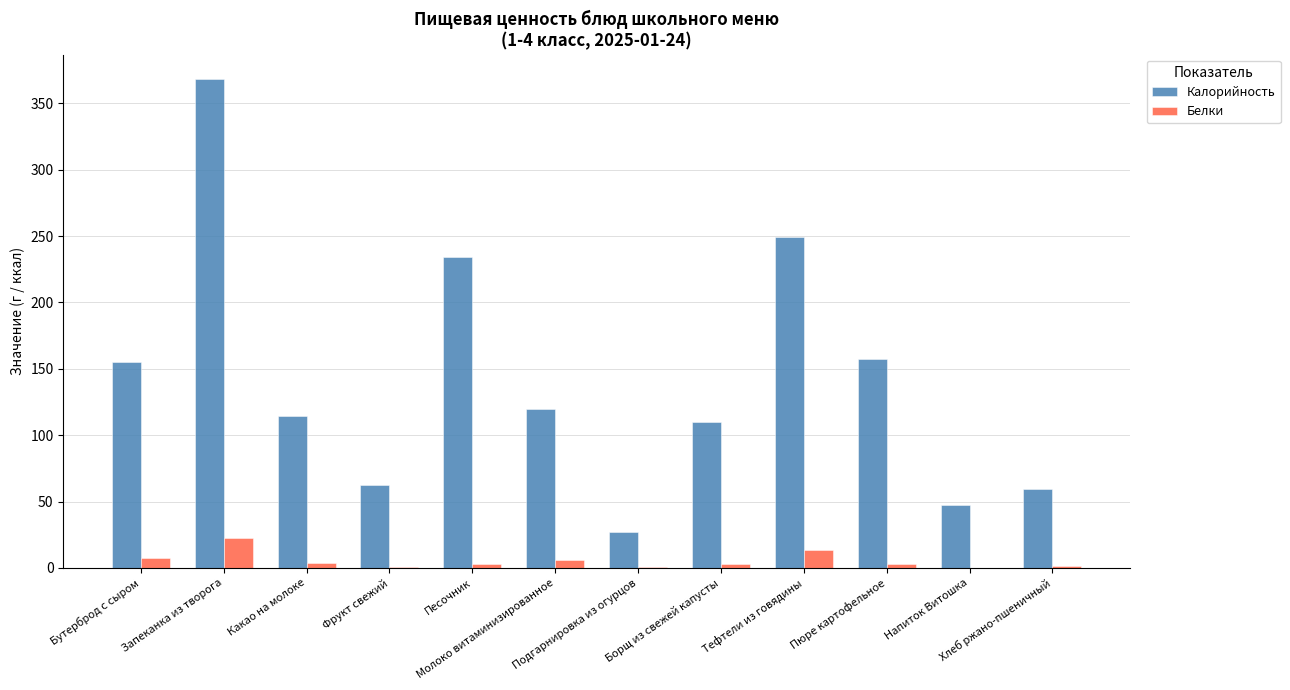

What is the greatest value displayed?

368.2